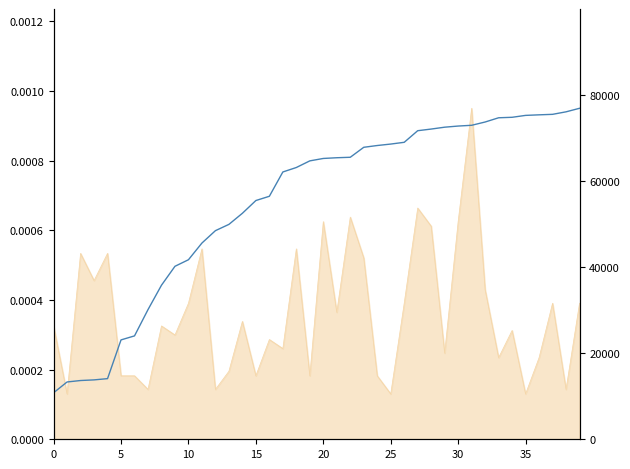

What is the greatest value displayed?

76840